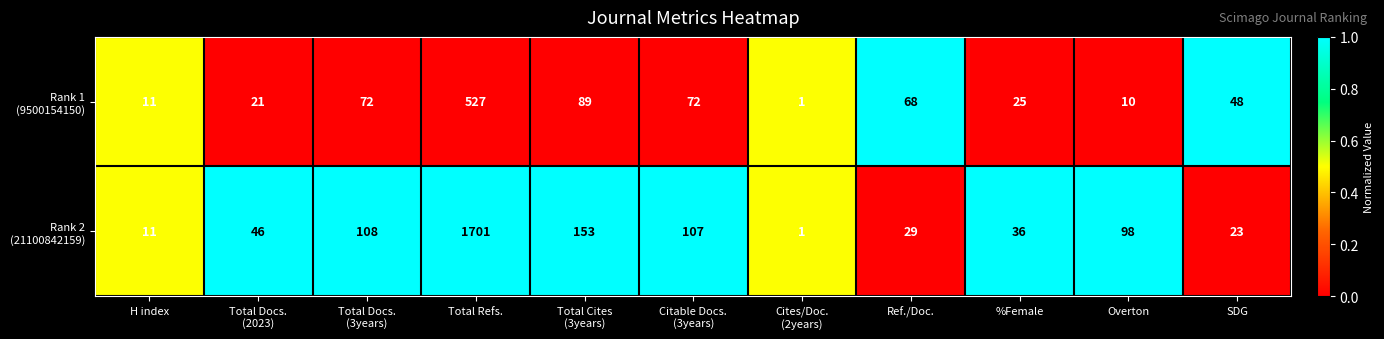

What is the maximum value shown in the chart?

1701